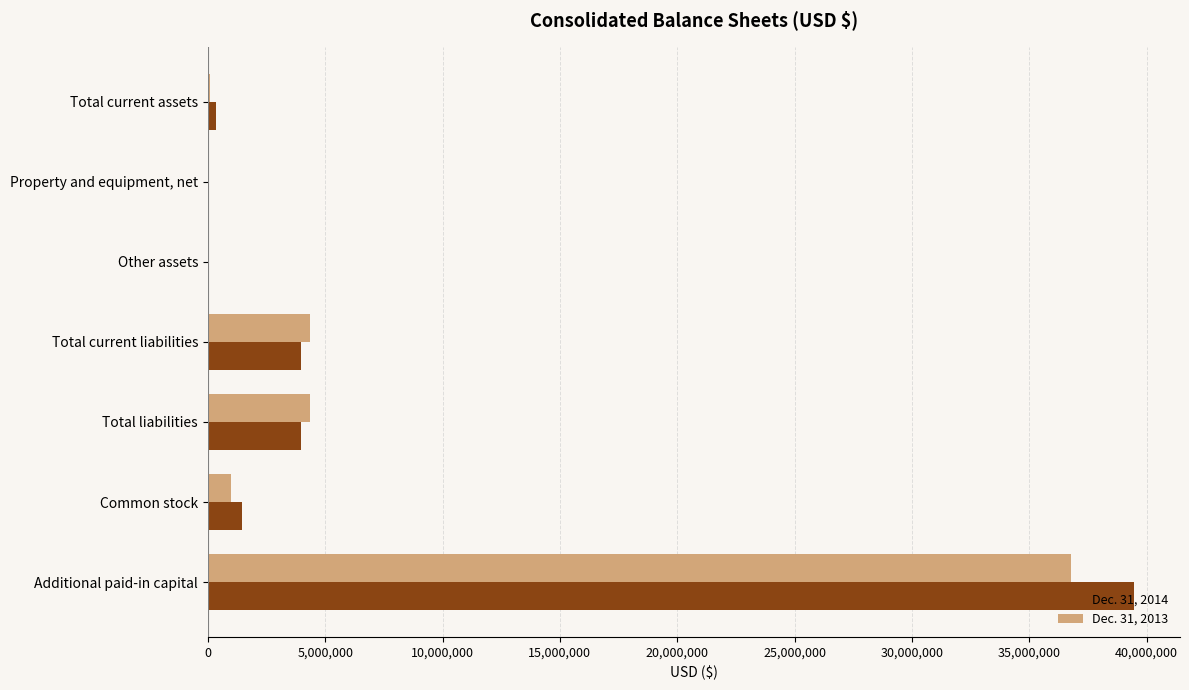

True or false: Dec. 31, 2014 has a value of 1470631 at Common stock.

True